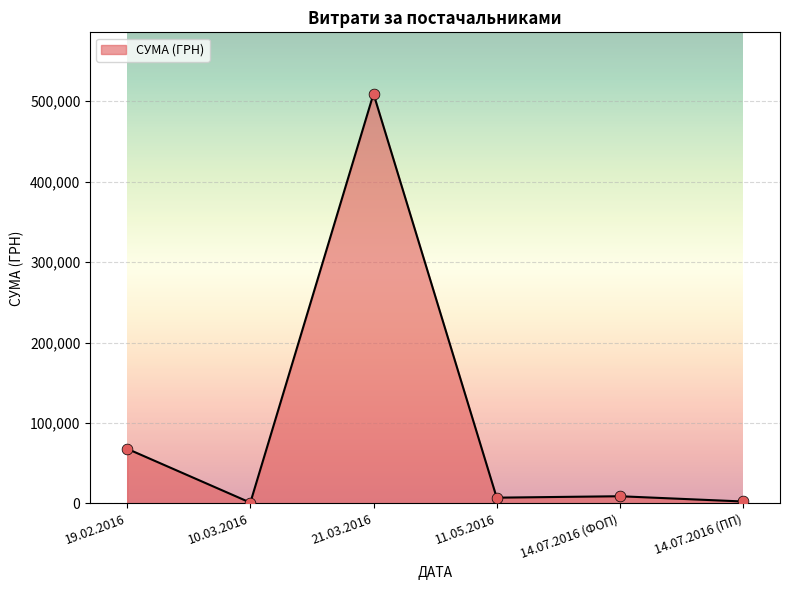

Approximately how many times larger is the value at 14.07.2016 (ФОП) compared to 11.05.2016?

1.2